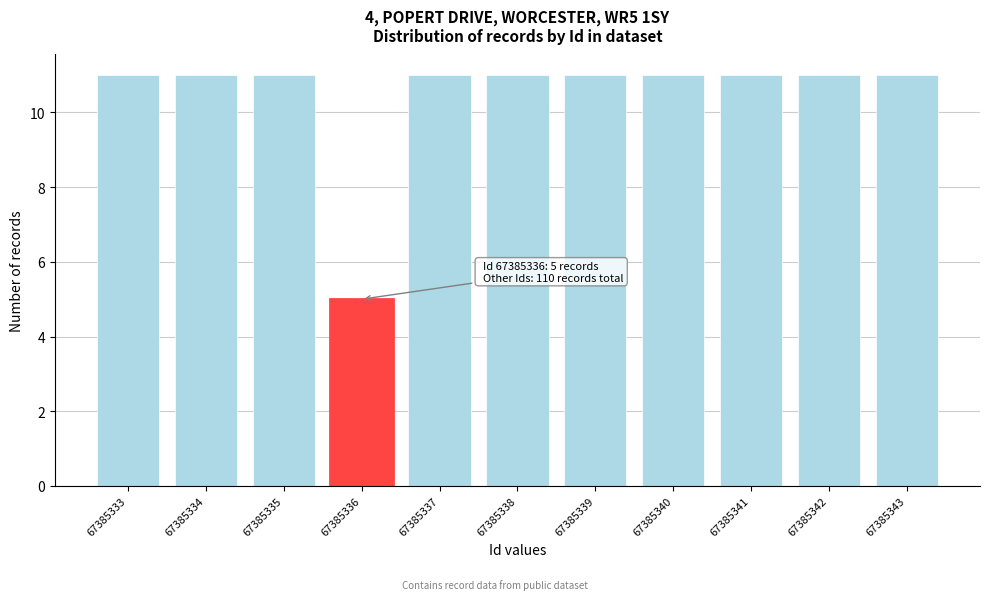

Reading left to right, transcribe all the data shown in this chart.

11	11	11	5	11	11	11	11	11	11	11